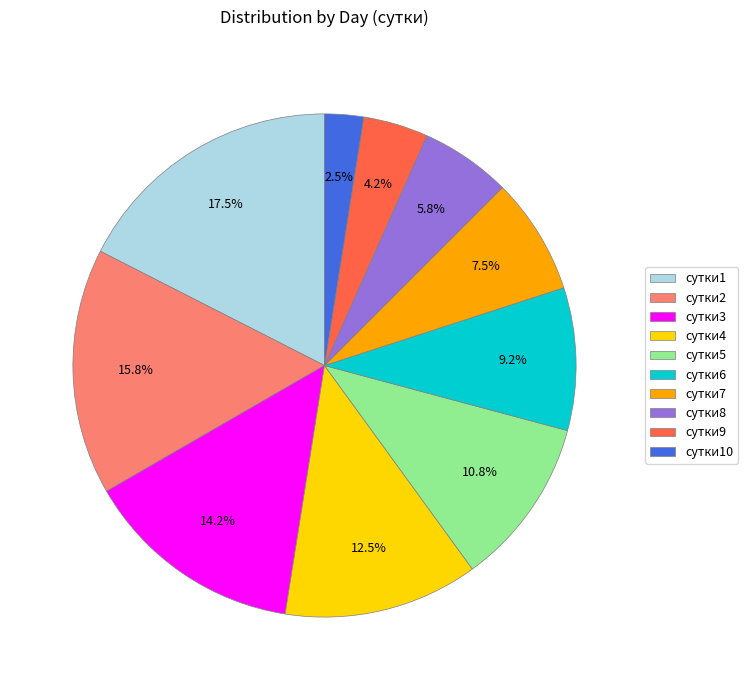

Count the number of slices in the pie.

10